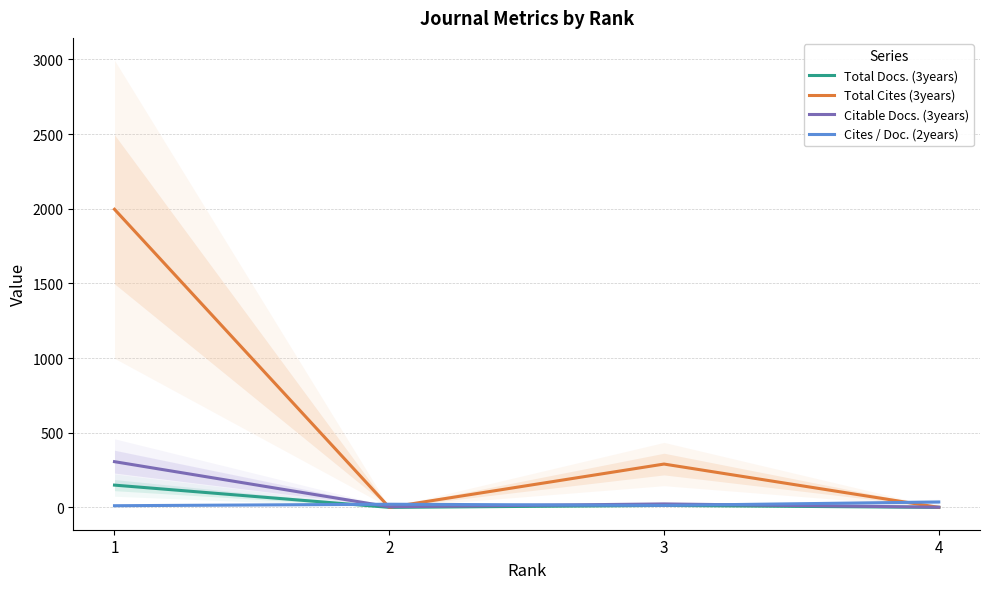

Is it true that Total Cites (3years) equals 0 at 4?

True